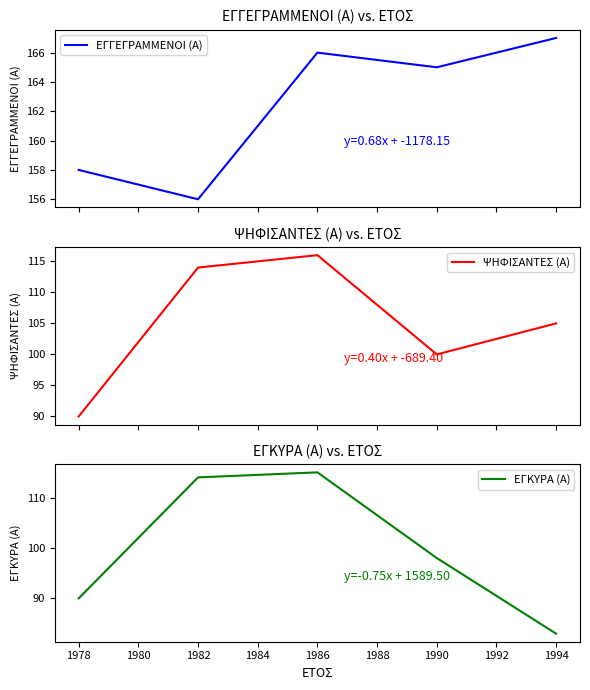

The ΕΓΚΥΡΑ (Α) series shows 115 at 1986. True or false?

True